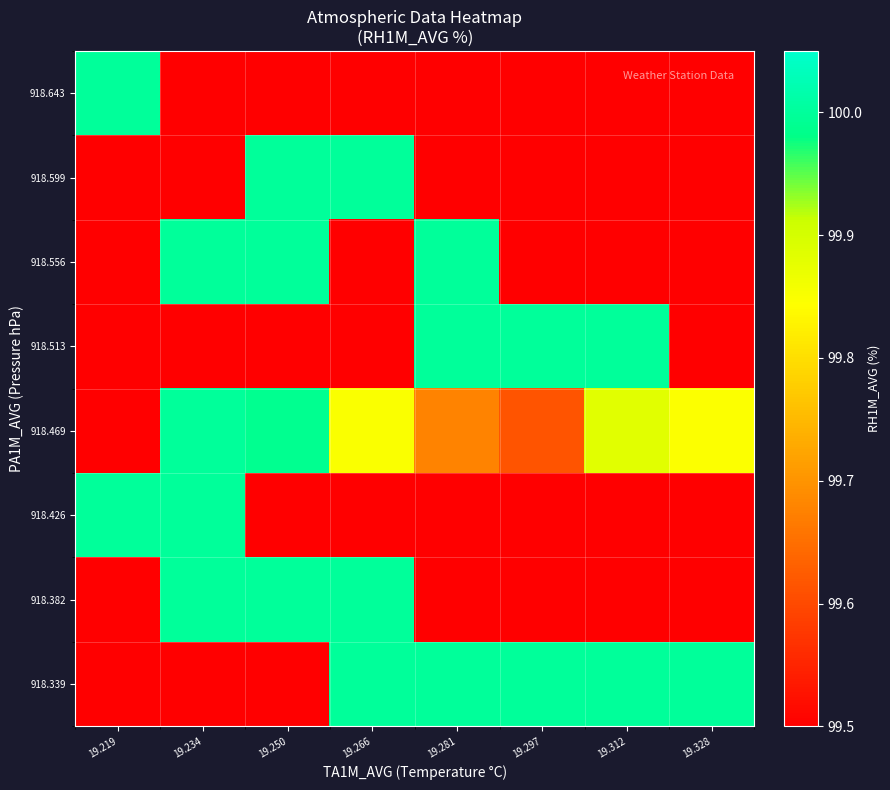

What is the difference between the highest and lowest values at 19.266?

0.5